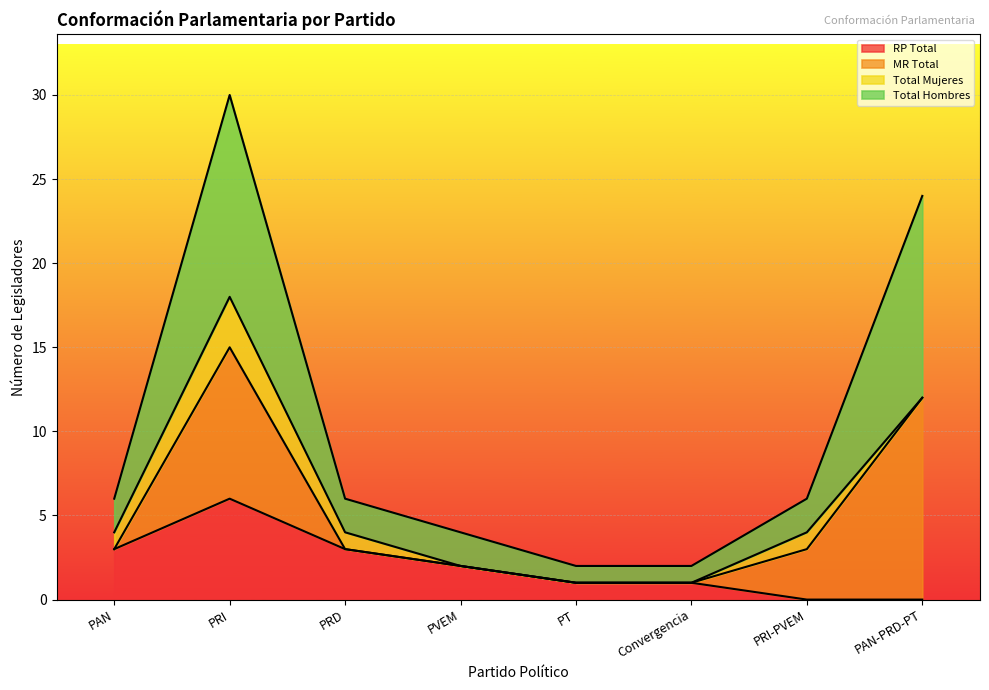

True or false: RP Total and Total Hombres cross at least once.

False